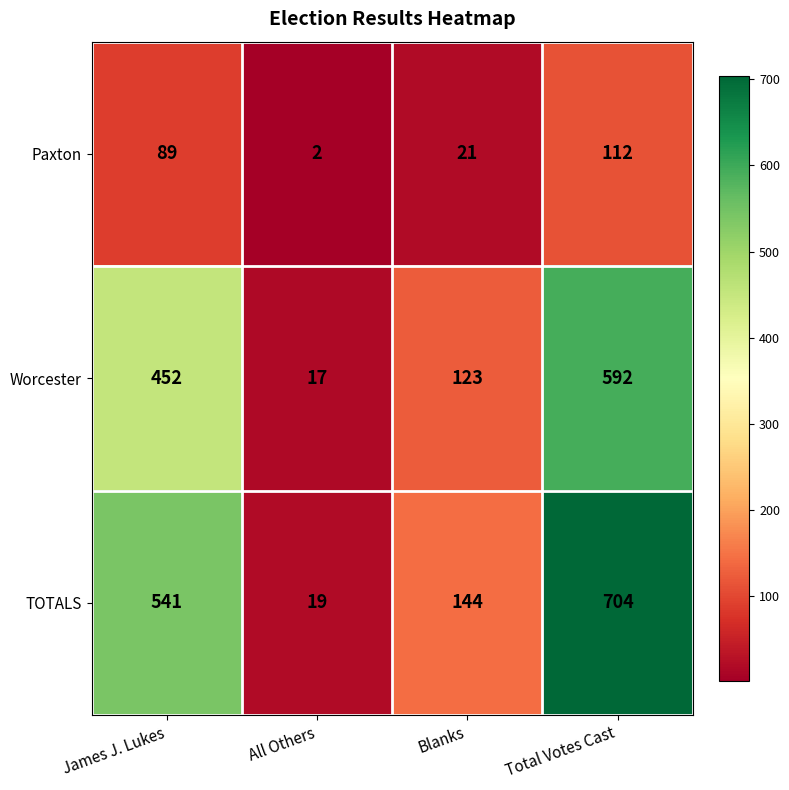

Is it true that TOTALS equals 541 at James J. Lukes?

True